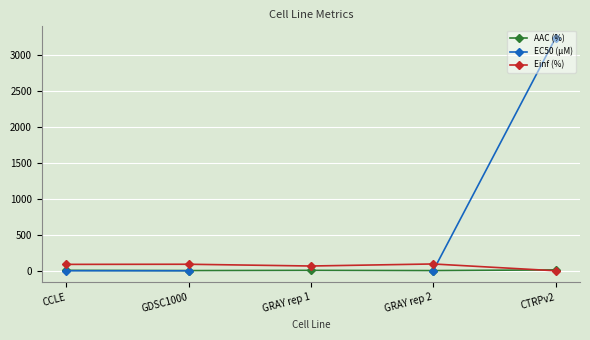

Which series ends up on top after the final intersection of Einf (%) and AAC (%)?

AAC (%)